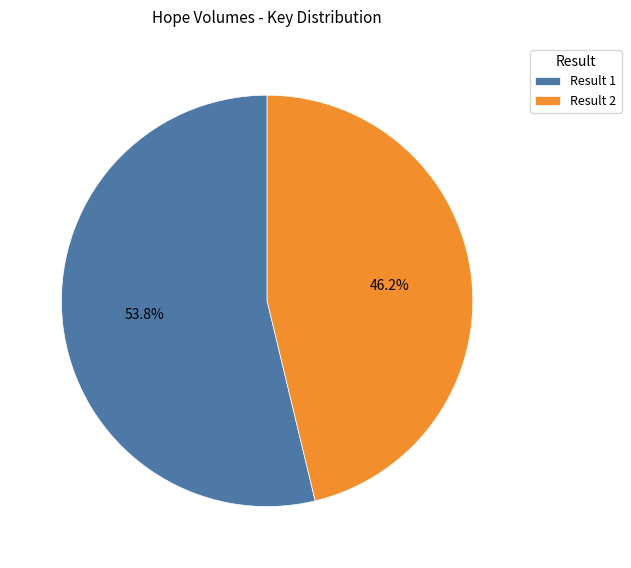

To the nearest percent, what percentage of the pie is Result 1?

54%